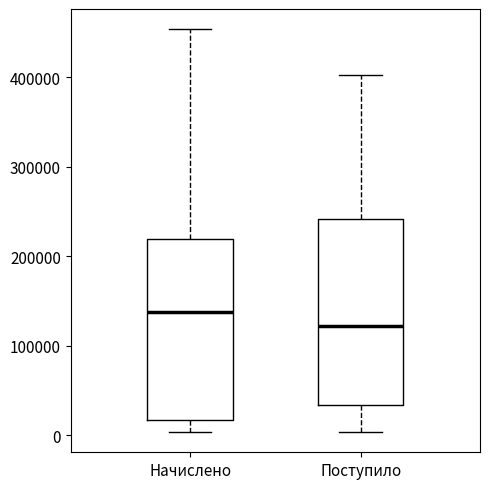

Where is the lower edge of the box for Поступило on the y-axis? The values are not printed on the chart, so give them approximately, as read against the axis.

30000